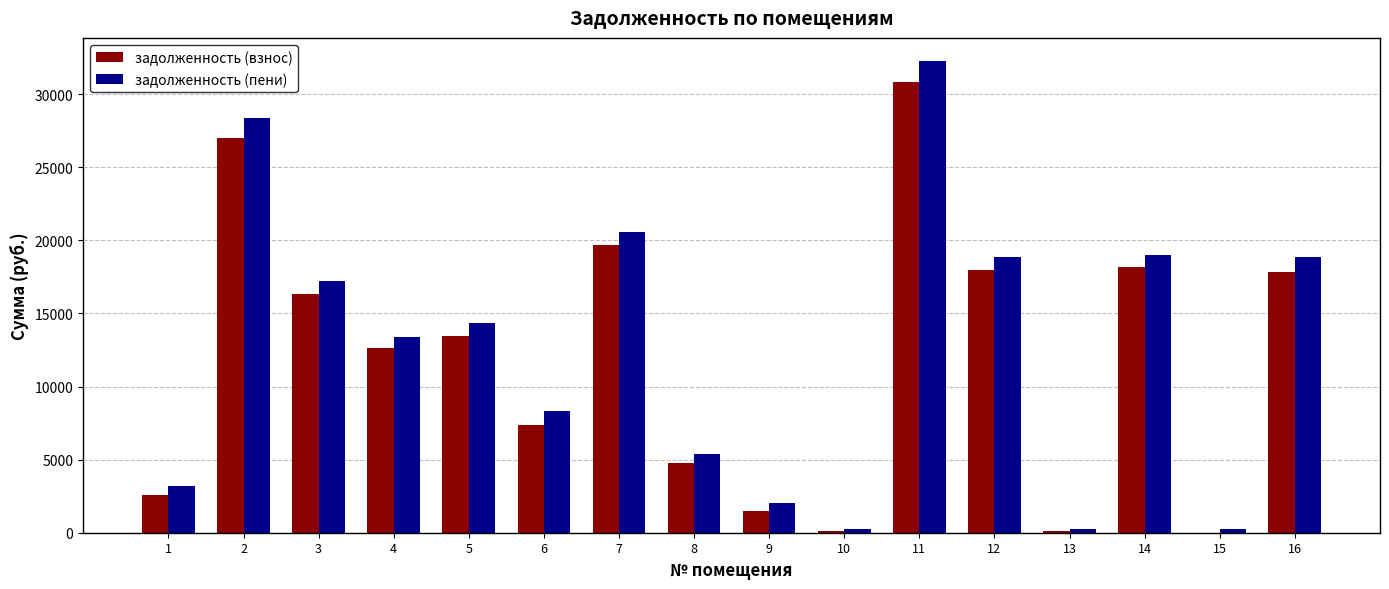

Read the задолженность (взнос) value at 16.

17856.0